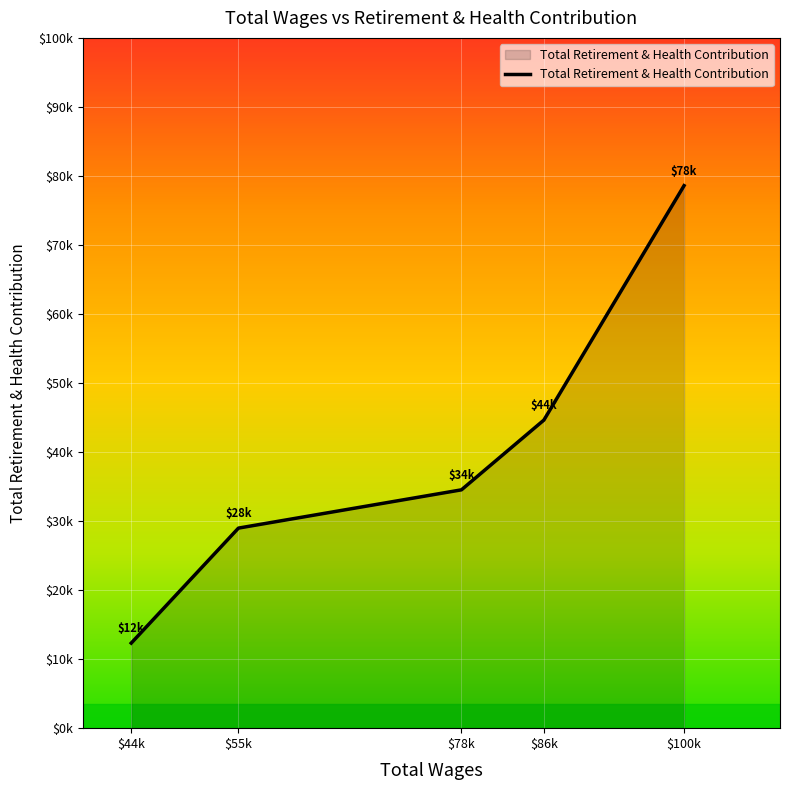

At which label is the value closest to 45460?

$86k